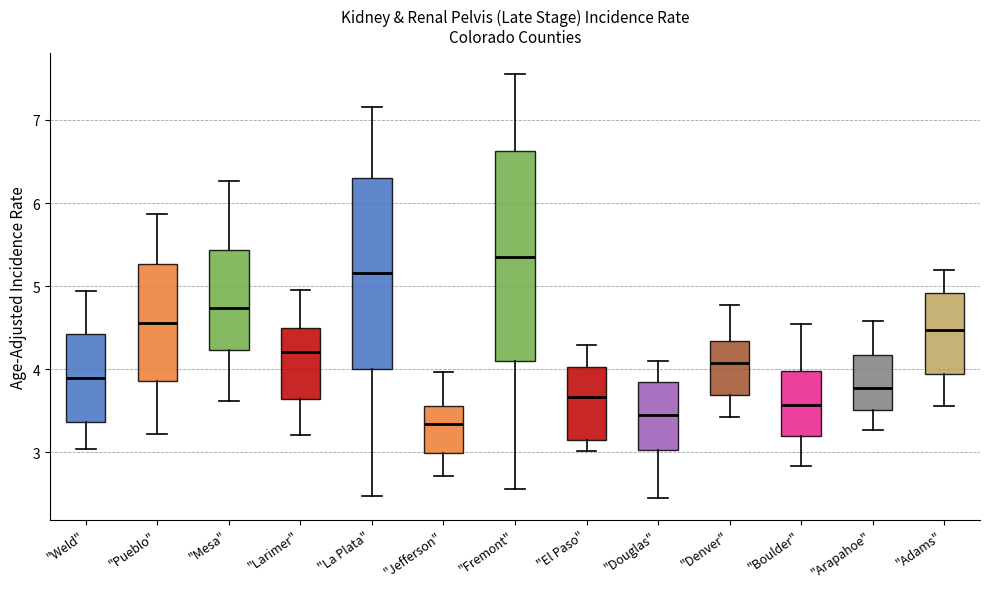

Reading left to right, transcribe this box plot: for each box, give where its median line is, the range the box spans, and where its two whiskers end, as read against the y-axis. The values are not printed on the chart, so give them approximately, as read against the axis.

"Weld": median 3.9, box 3.4 to 4.4, whiskers 3.0 to 4.9
"Pueblo": median 4.6, box 3.9 to 5.3, whiskers 3.2 to 5.9
"Mesa": median 4.7, box 4.2 to 5.4, whiskers 3.6 to 6.3
"Larimer": median 4.2, box 3.6 to 4.5, whiskers 3.2 to 5.0
"La Plata": median 5.2, box 4.0 to 6.3, whiskers 2.5 to 7.2
"Jefferson": median 3.3, box 3.0 to 3.6, whiskers 2.7 to 4.0
"Fremont": median 5.4, box 4.1 to 6.6, whiskers 2.6 to 7.6
"El Paso": median 3.7, box 3.2 to 4.0, whiskers 3.0 to 4.3
"Douglas": median 3.4, box 3.0 to 3.9, whiskers 2.4 to 4.1
"Denver": median 4.1, box 3.7 to 4.3, whiskers 3.4 to 4.8
"Boulder": median 3.6, box 3.2 to 4.0, whiskers 2.8 to 4.5
"Arapahoe": median 3.8, box 3.5 to 4.2, whiskers 3.3 to 4.6
"Adams": median 4.5, box 3.9 to 4.9, whiskers 3.6 to 5.2